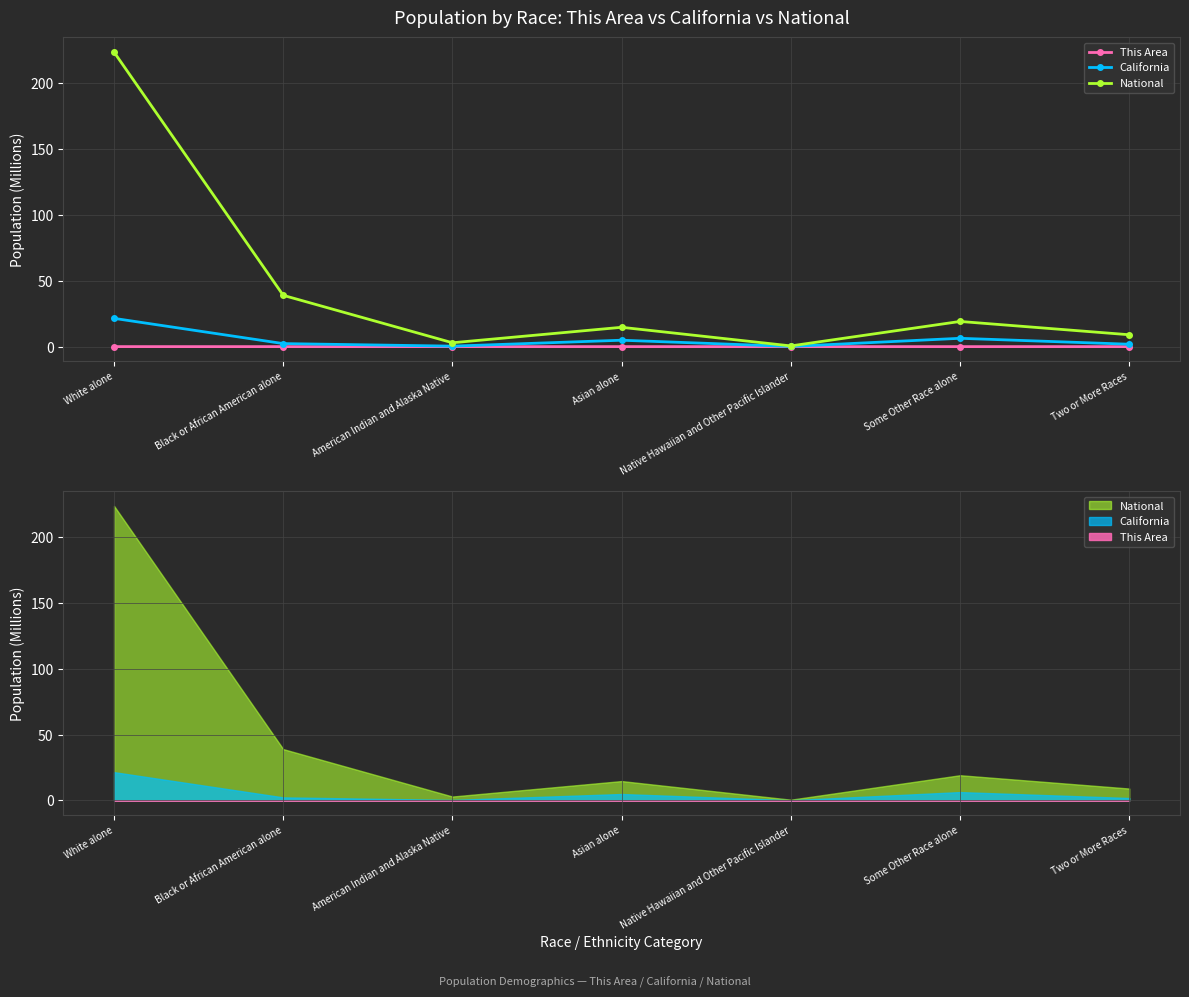

True or false: California and This Area cross at least once.

False